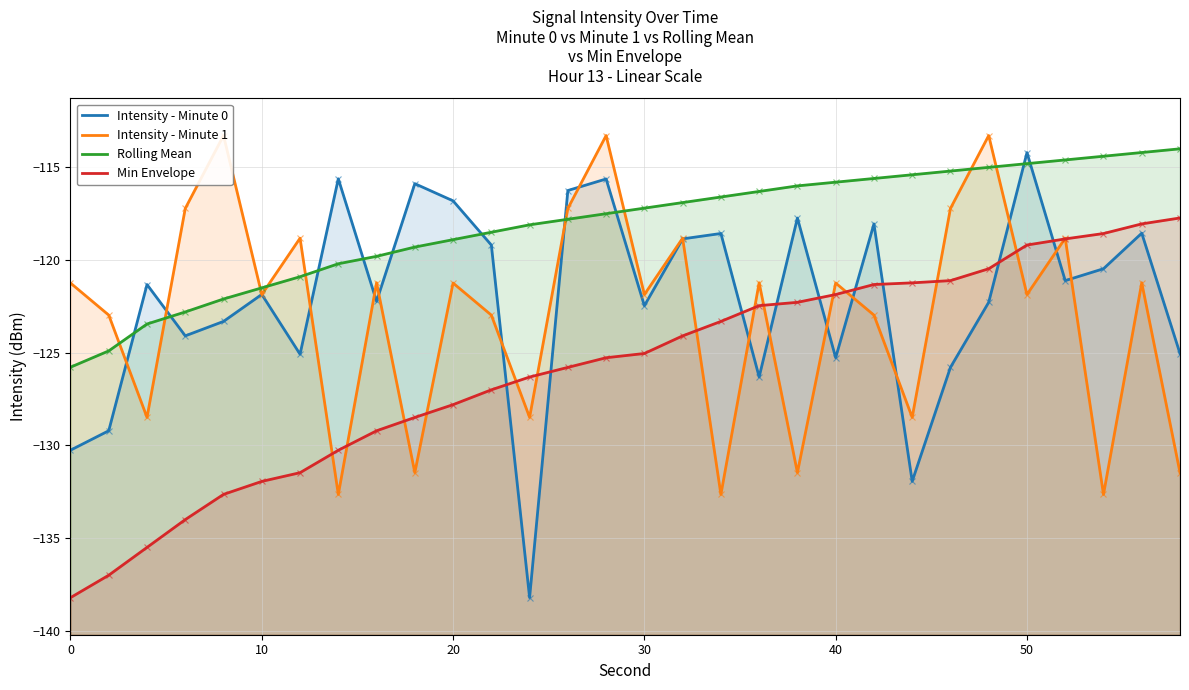

What is the average value of the Intensity - Minute 1 series?

-122.9